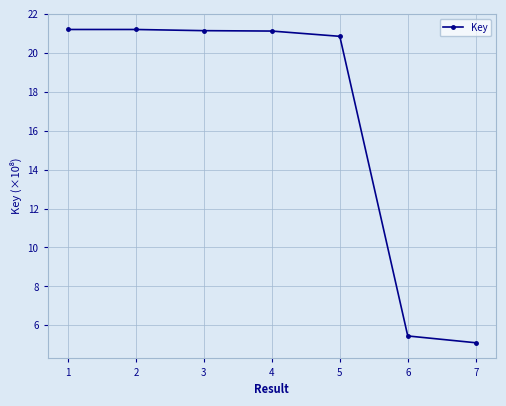

What is the greatest value displayed?

21.2